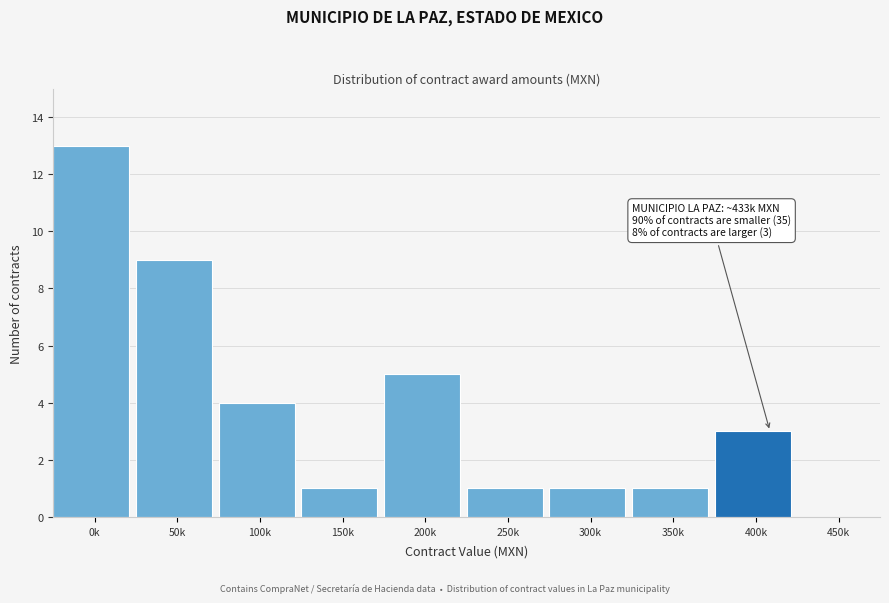

Reading right to left, list all the values displayed in this chart.

450k=0	400k=3	350k=1	300k=1	250k=1	200k=5	150k=1	100k=4	50k=9	0k=13